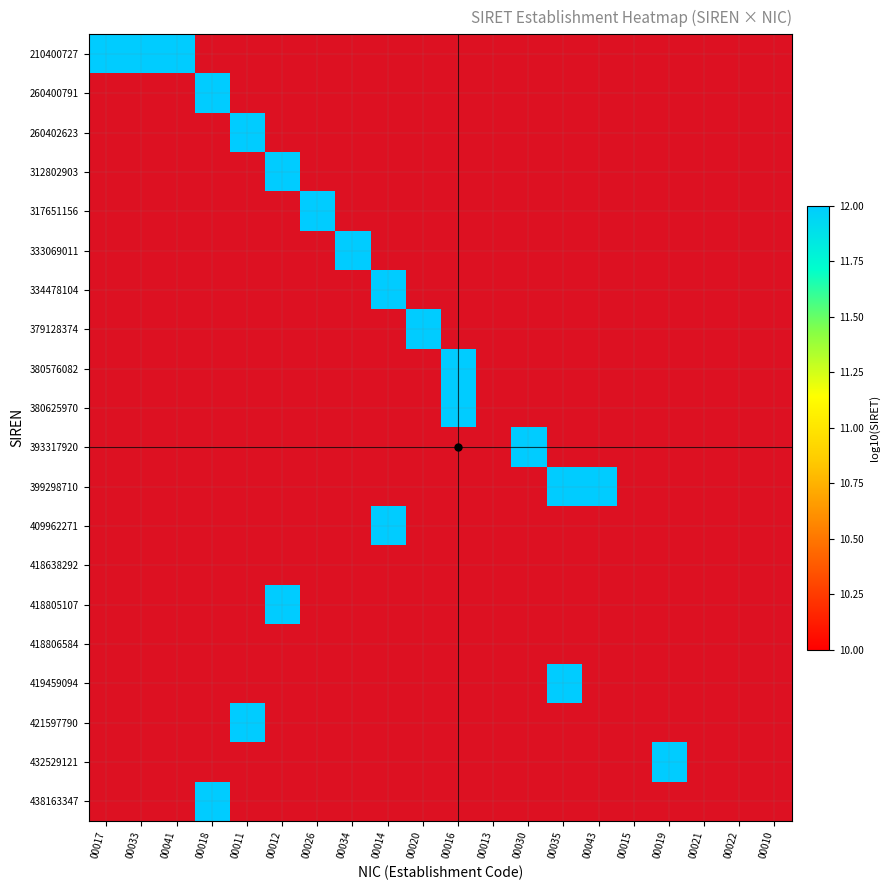

Which category has the highest value across all series?

00018